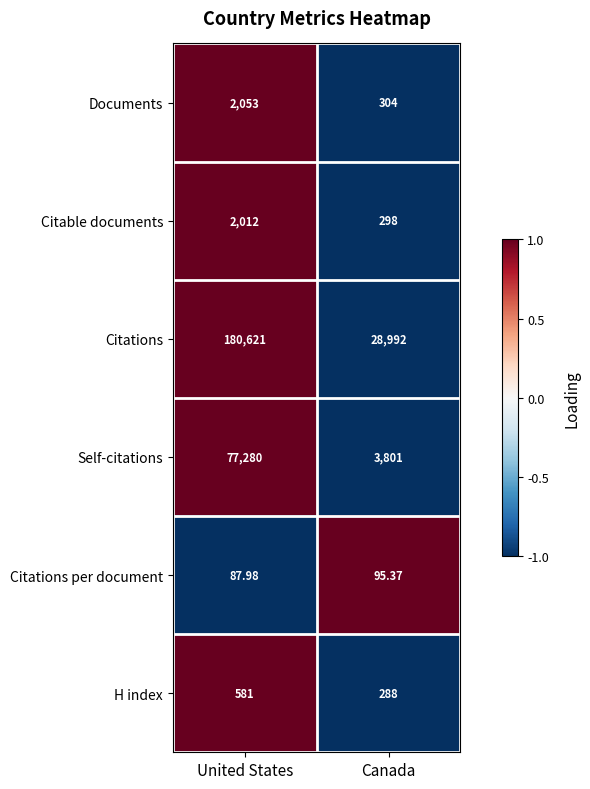

Rank the categories by Citations per document value from highest to lowest.

Canada, United States